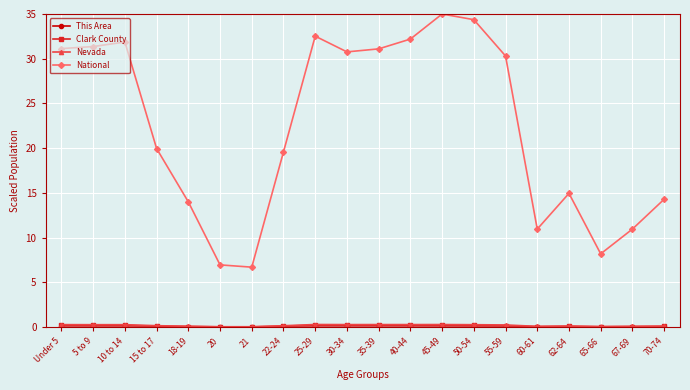

Does the chart display data point markers on the line(s)?

Yes